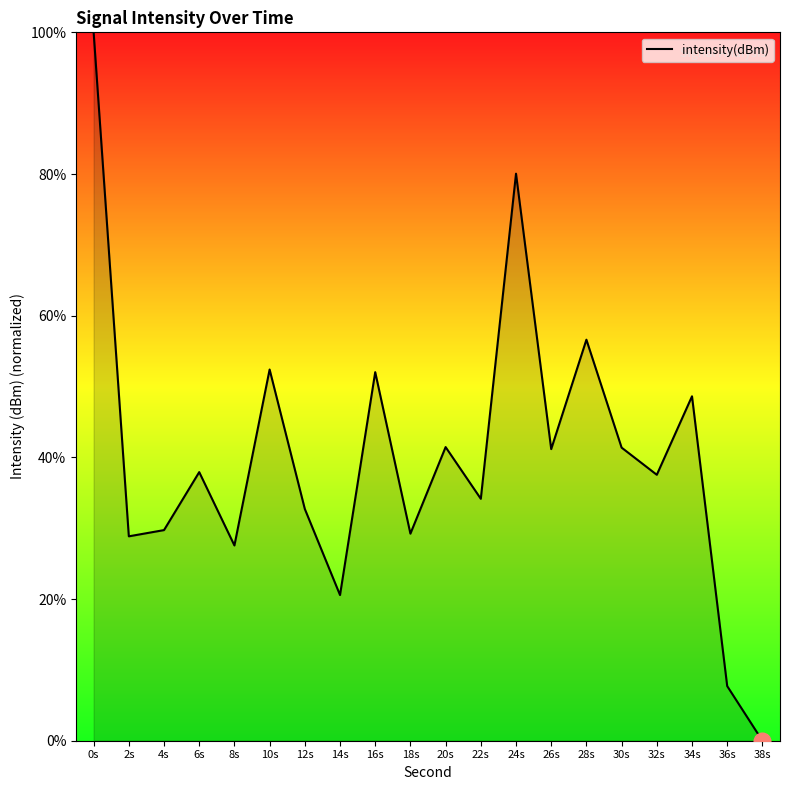

How many positive values are there?

19